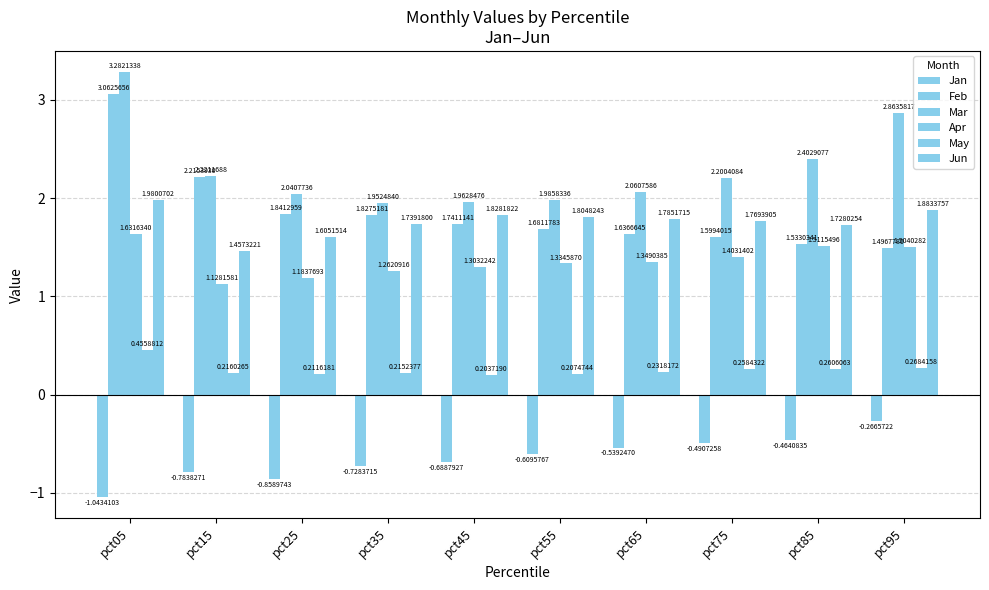

Between pct25 and pct65, which series saw the biggest shift?

Jan